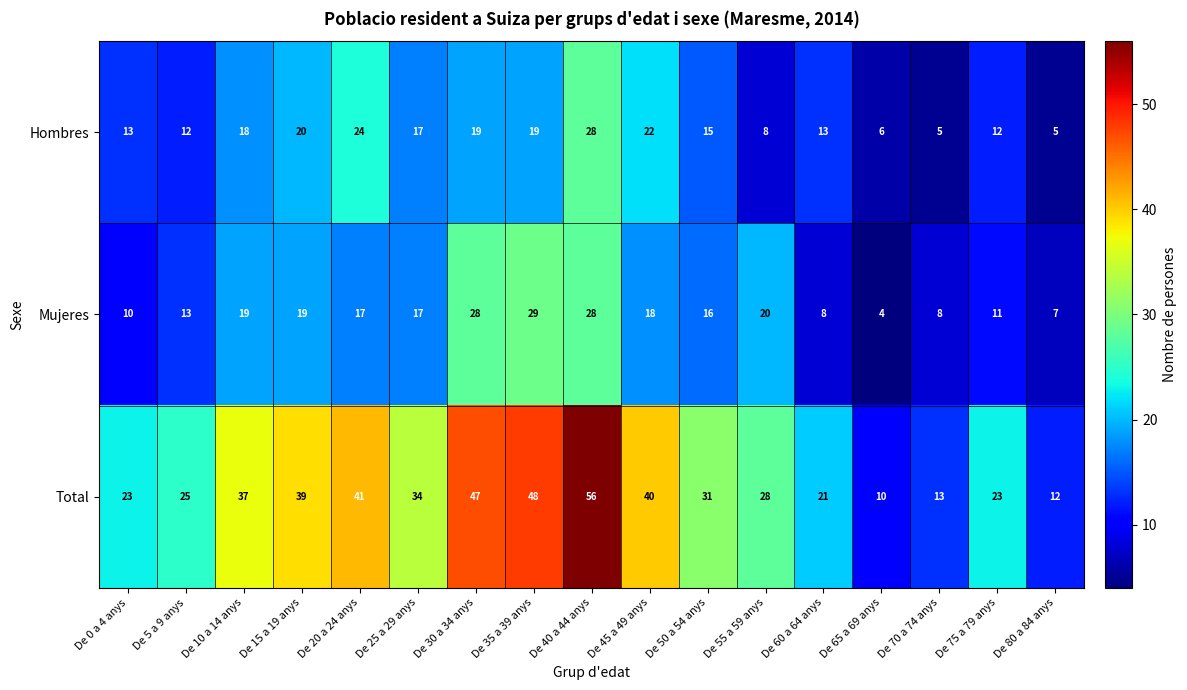

What is the average value of the Total series?

31